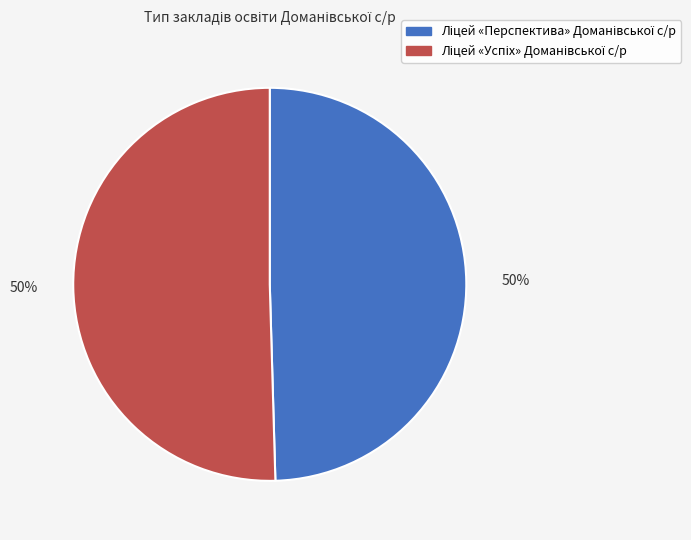

To the nearest percent, what is the average slice percentage?

50%